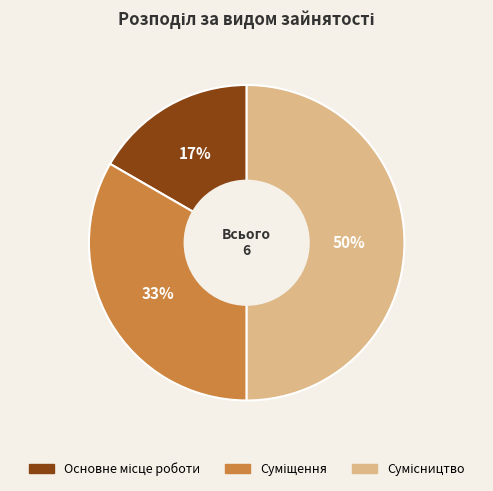

To the nearest percent, what is the difference between the largest and smallest slice percentages?

33%